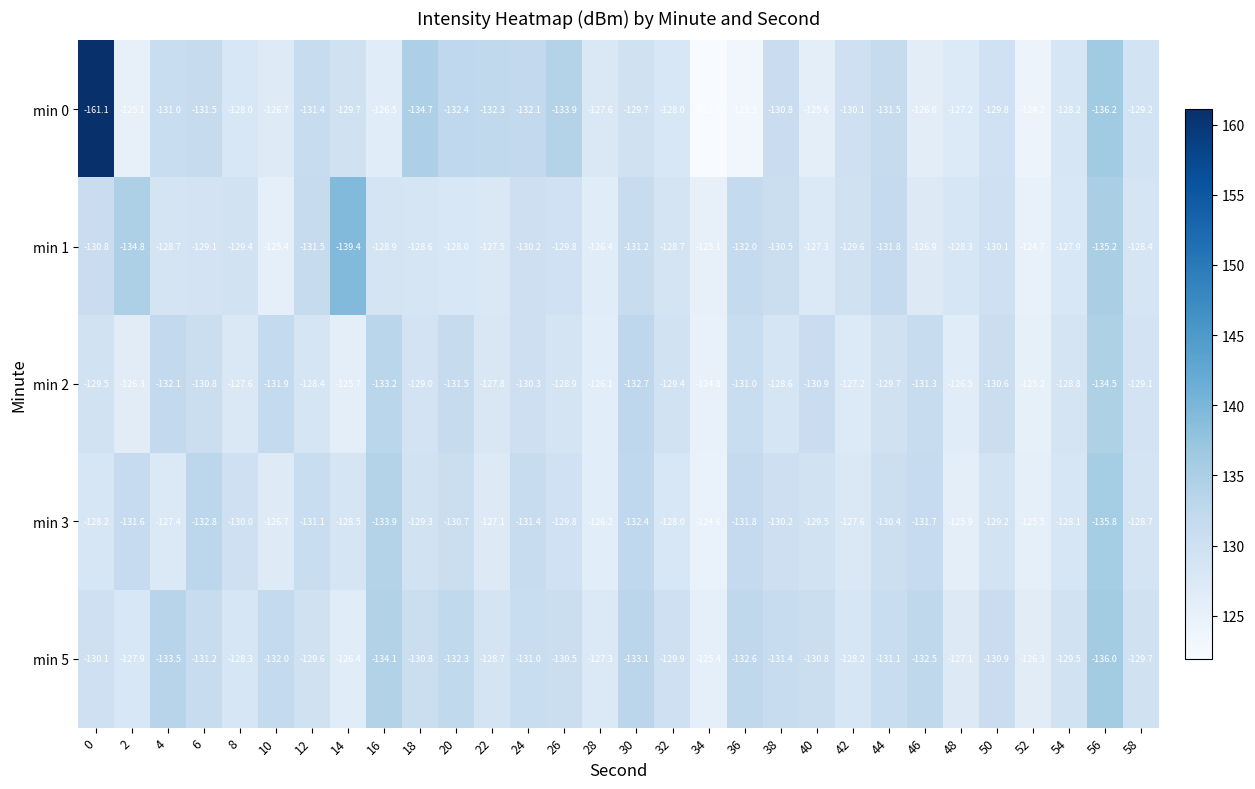

The value of min 1 at 16 is -58.2. True or false?

False